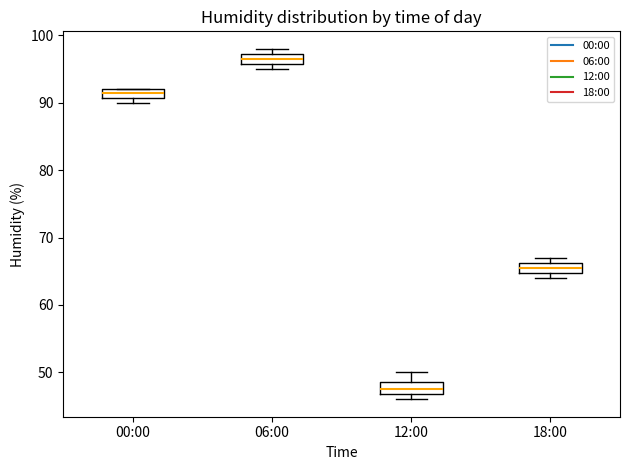

Where is the lower edge of the box for 00:00 on the y-axis? The values are not printed on the chart, so give them approximately, as read against the axis.

91